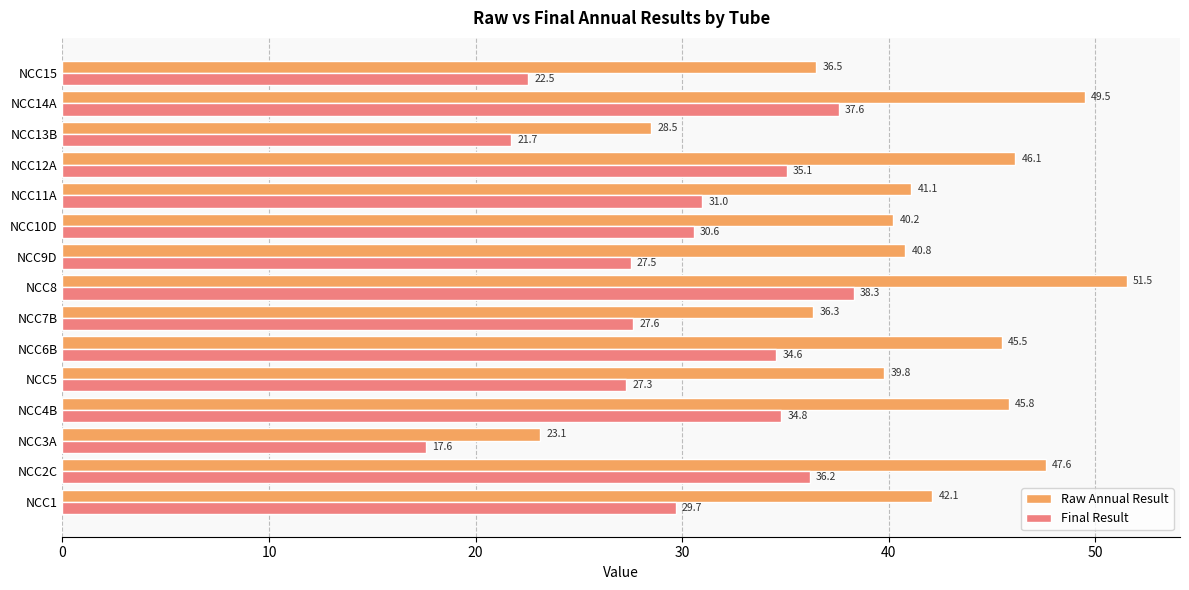

List the labels in order of Final Result value, smallest first.

NCC3A, NCC13B, NCC15, NCC5, NCC9D, NCC7B, NCC1, NCC10D, NCC11A, NCC6B, NCC4B, NCC12A, NCC2C, NCC14A, NCC8